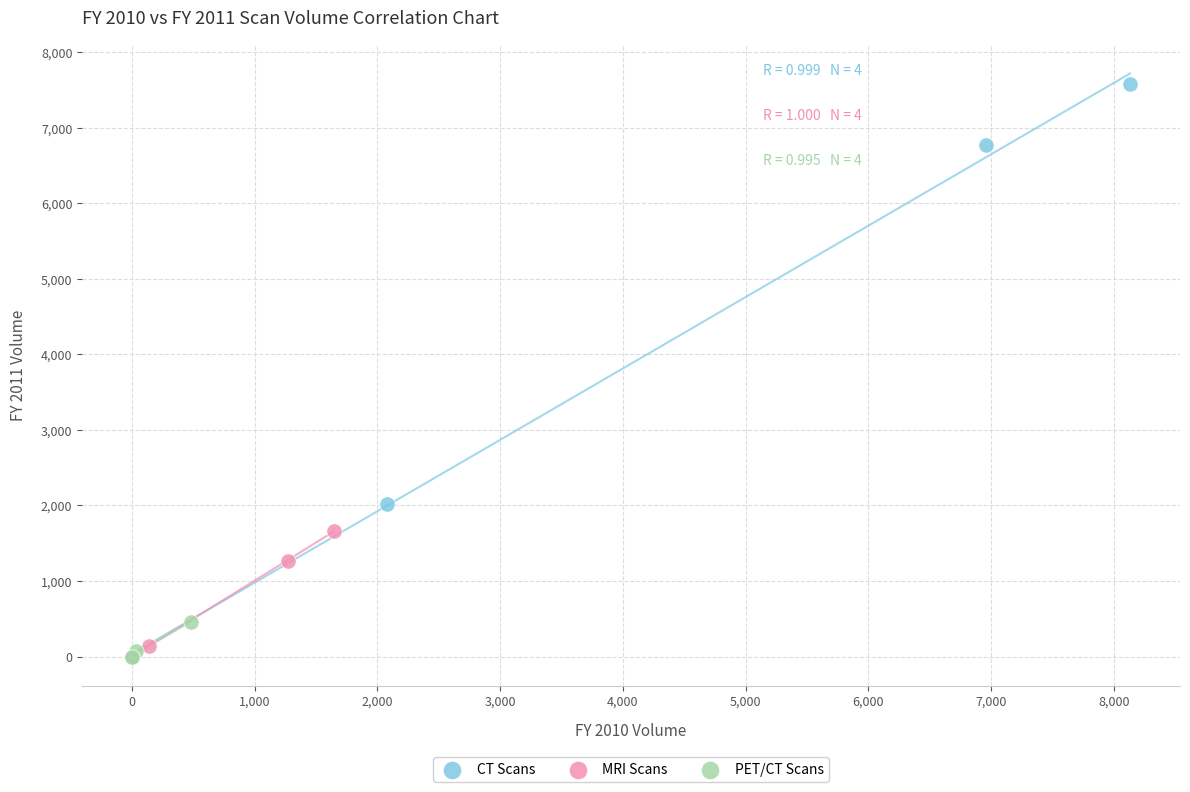

Which series has the widest spread of Y values?

CT Scans